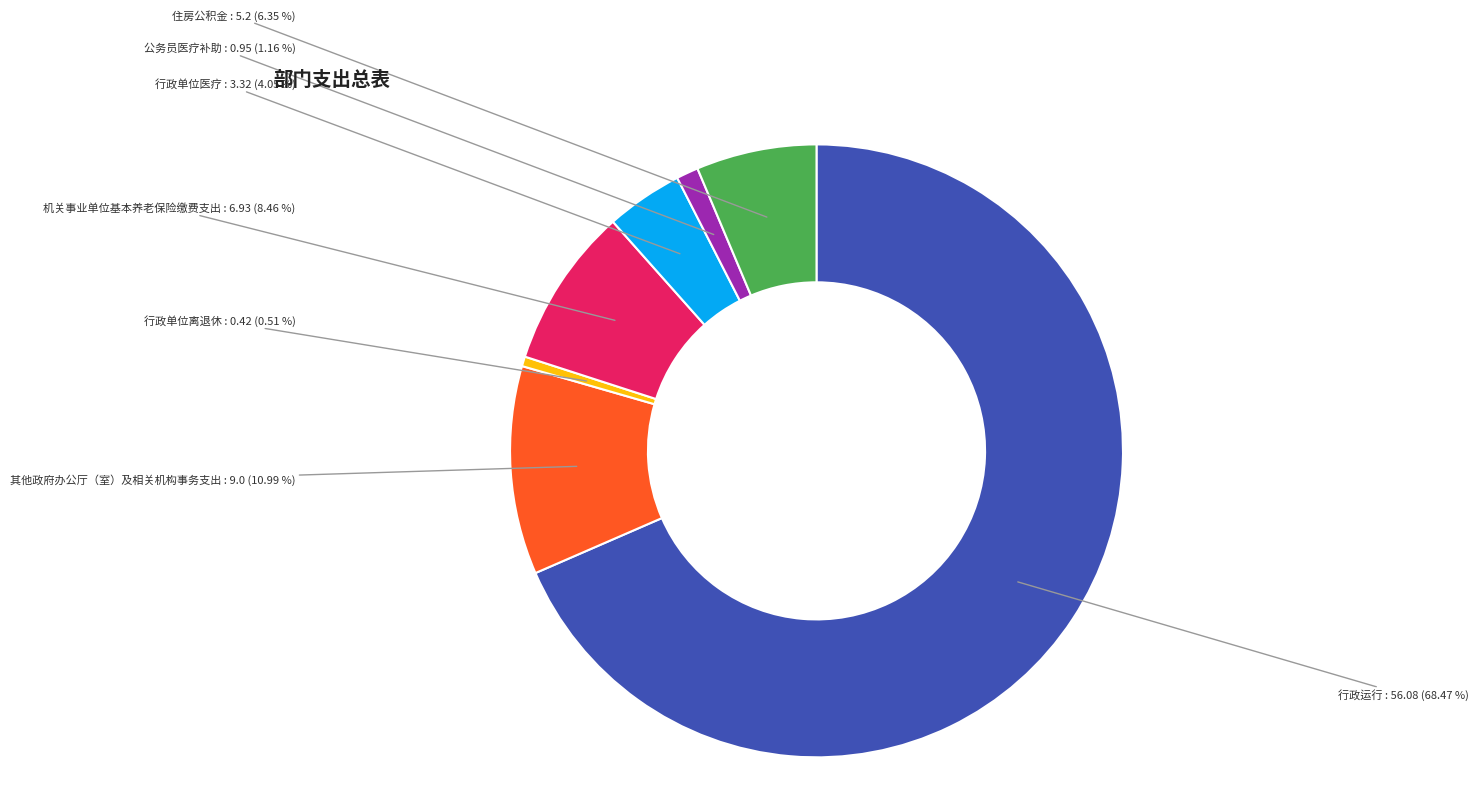

To the nearest percent, what portion does 其他政府办公厅（室）及相关机构事务支出 represent?

11%